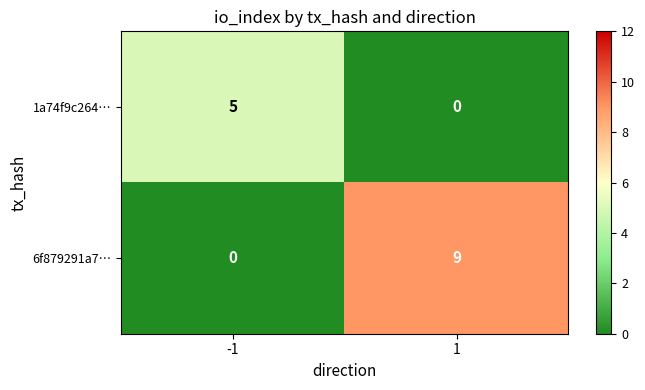

At which category is the sum across all series the highest?

1